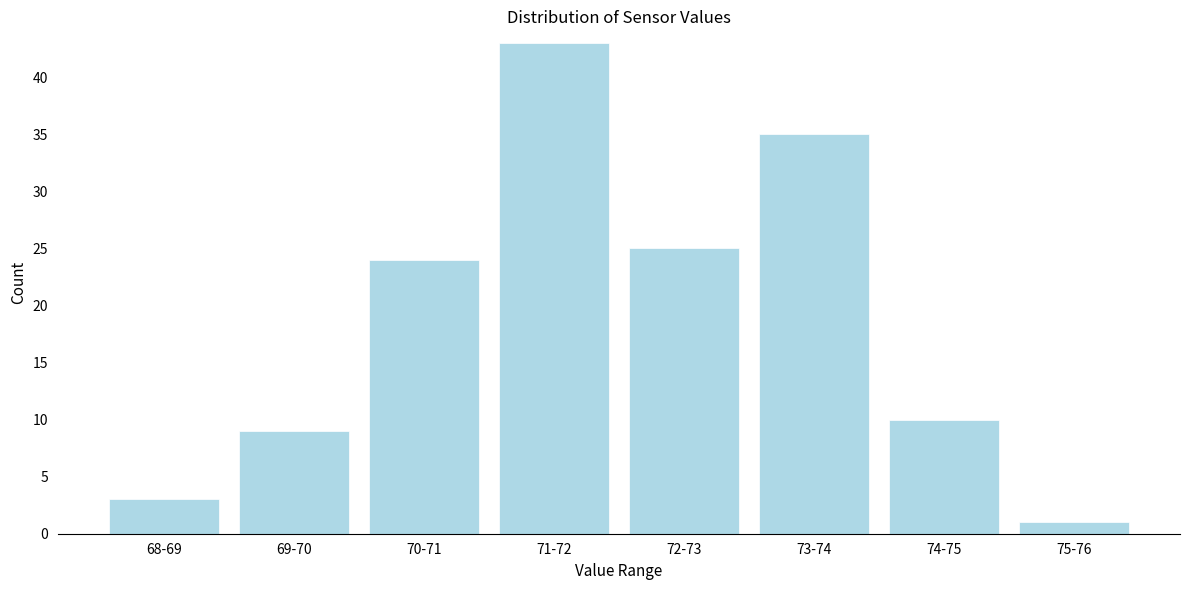

Reading right to left, transcribe all the data shown in this chart.

75-76=1	74-75=10	73-74=35	72-73=25	71-72=43	70-71=24	69-70=9	68-69=3